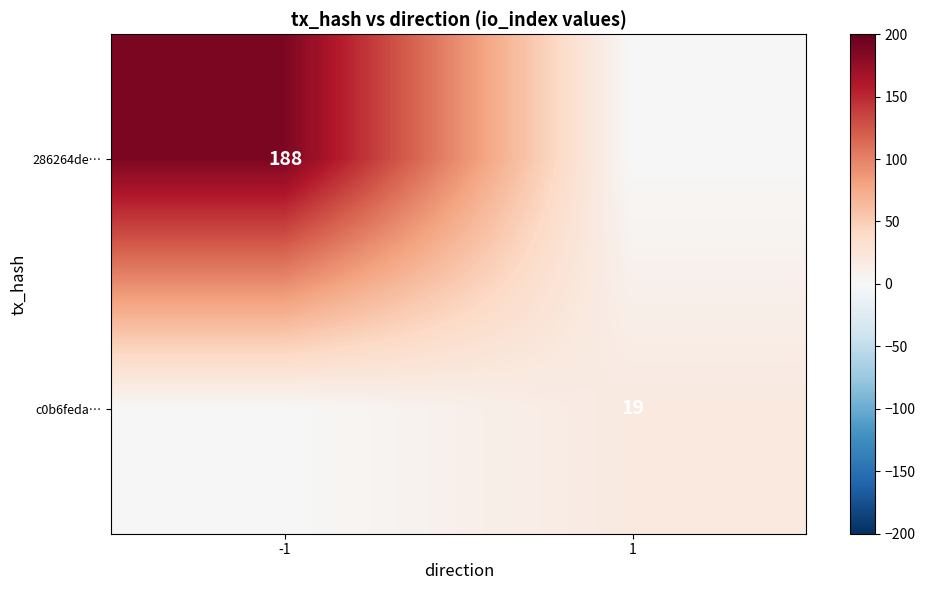

Count the number of categories in the chart.

2